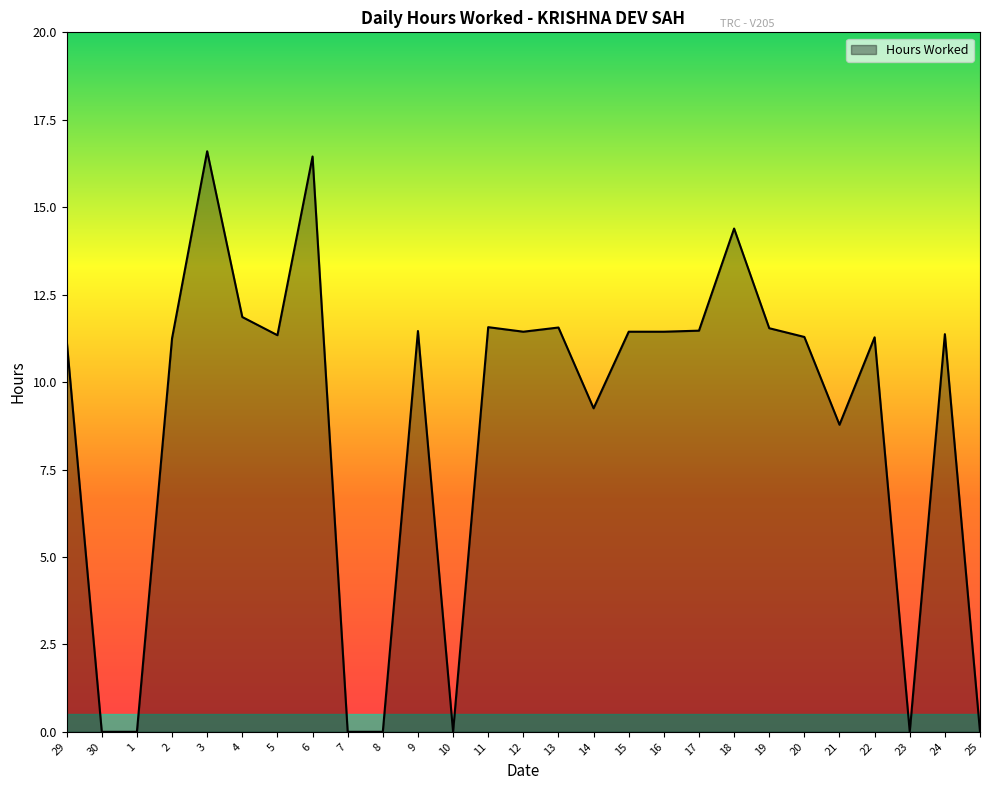

What position from the right is 7?

19